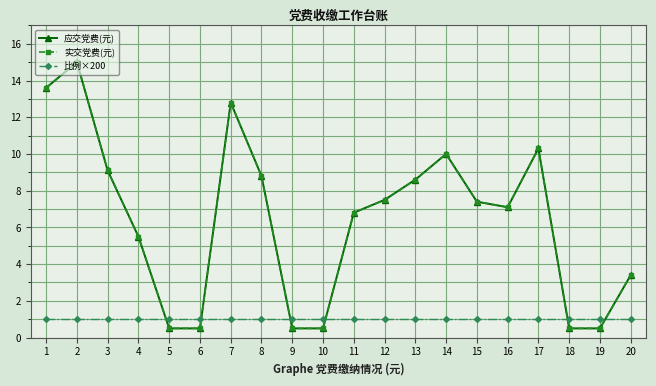

Does the chart have visible grid lines?

Yes